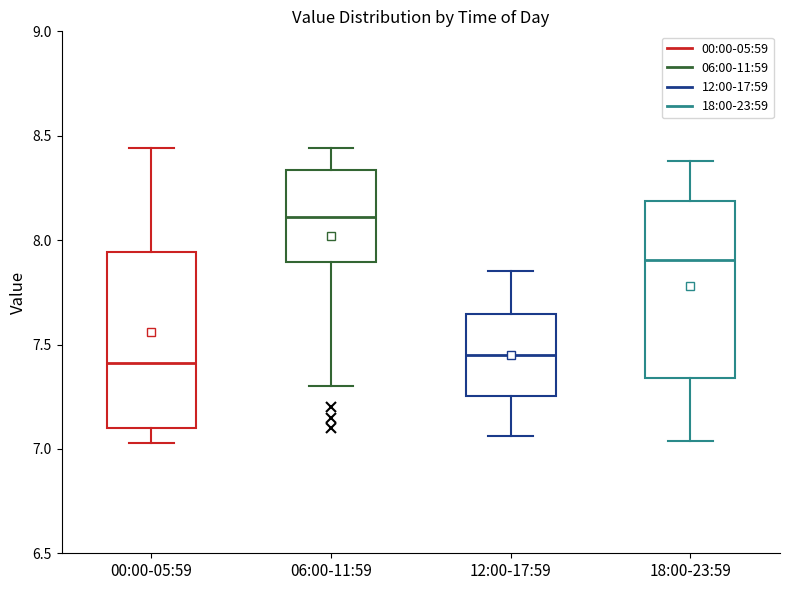

Which box has the highest median line?

06:00-11:59